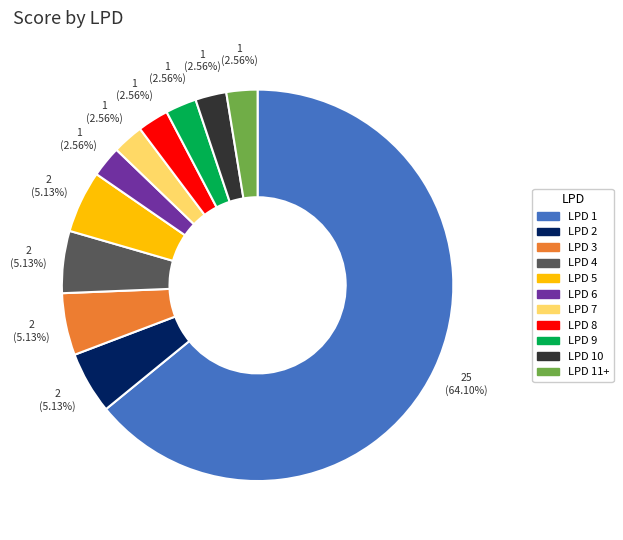

How many slices are in this pie chart?

11